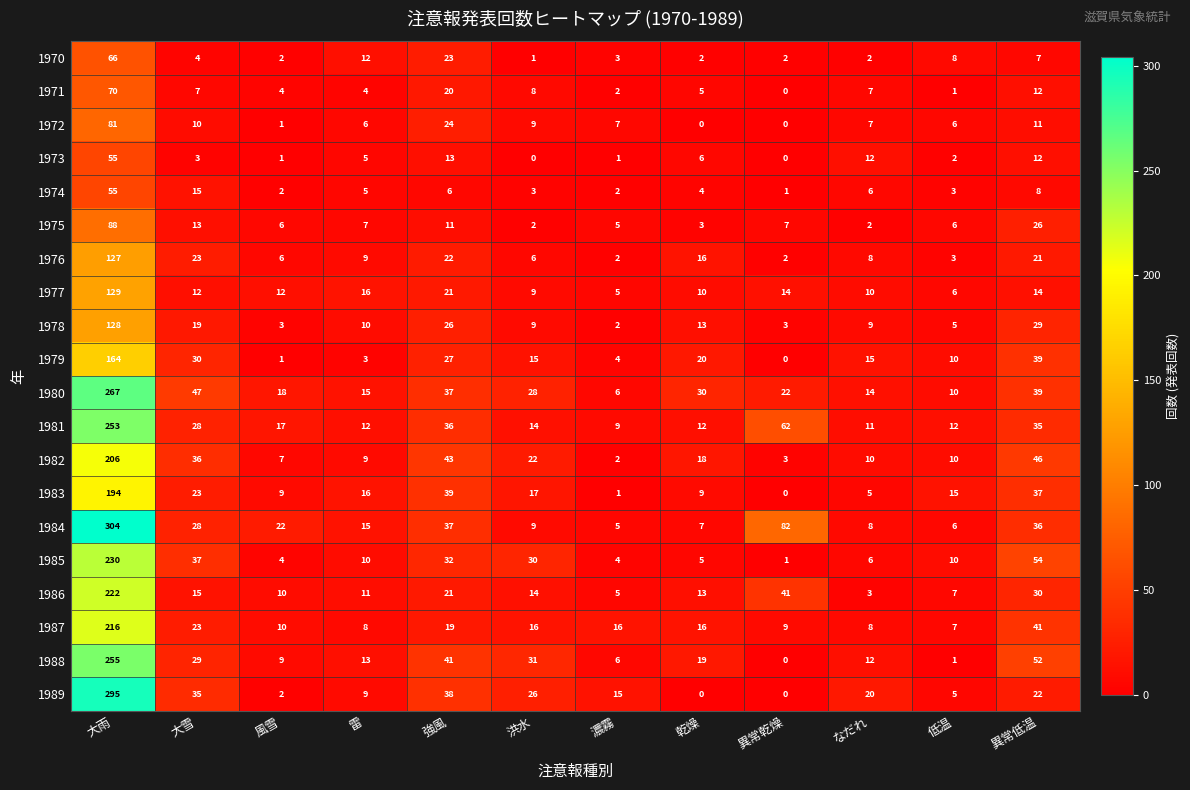

What is the minimum value for 1987?

7